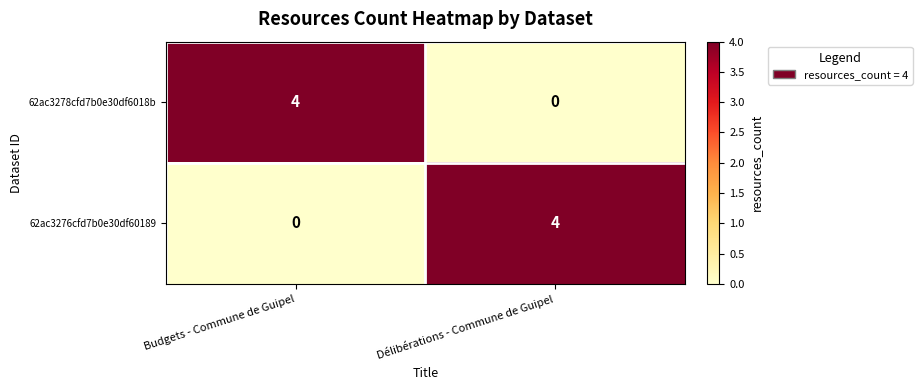

Reading right to left, transcribe all the data shown in this chart.

62ac3278cfd7b0e30df6018b: Délibérations - Commune de Guipel=0	Budgets - Commune de Guipel=4
62ac3276cfd7b0e30df60189: Délibérations - Commune de Guipel=4	Budgets - Commune de Guipel=0